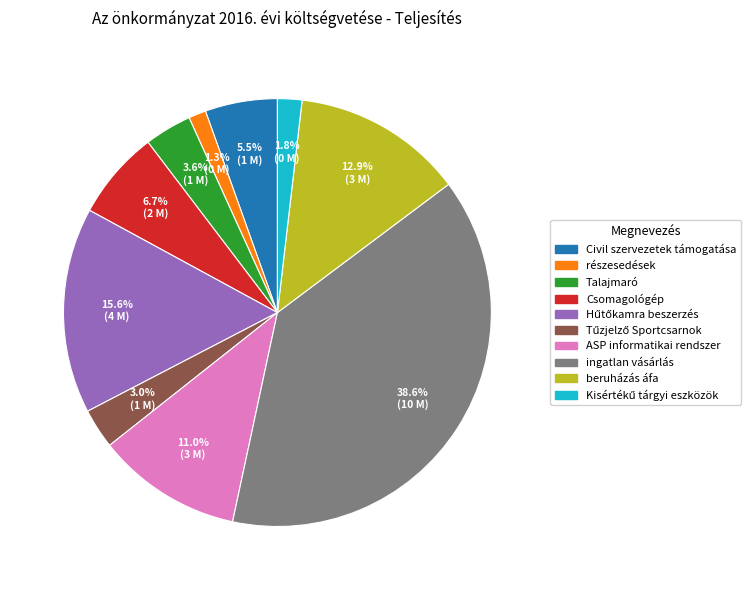

How much of the chart is everything except ASP informatikai rendszer?

89.0%